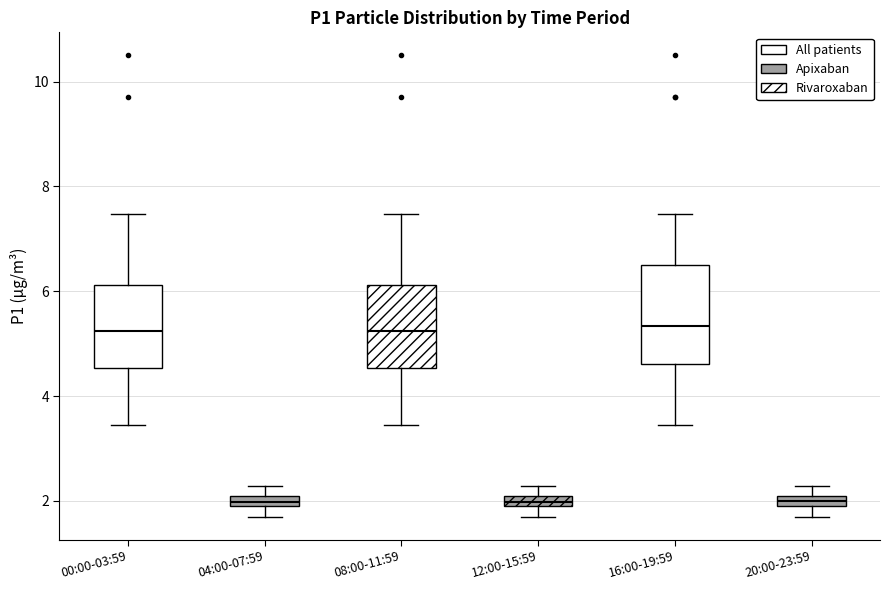

Where is the upper edge of the box for 04:00-07:59 on the y-axis? The values are not printed on the chart, so give them approximately, as read against the axis.

2.2